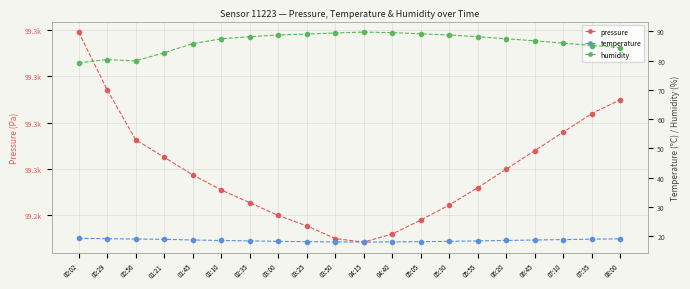

What is the sum of the temperature values at 06:45 and 01:21?

37.5